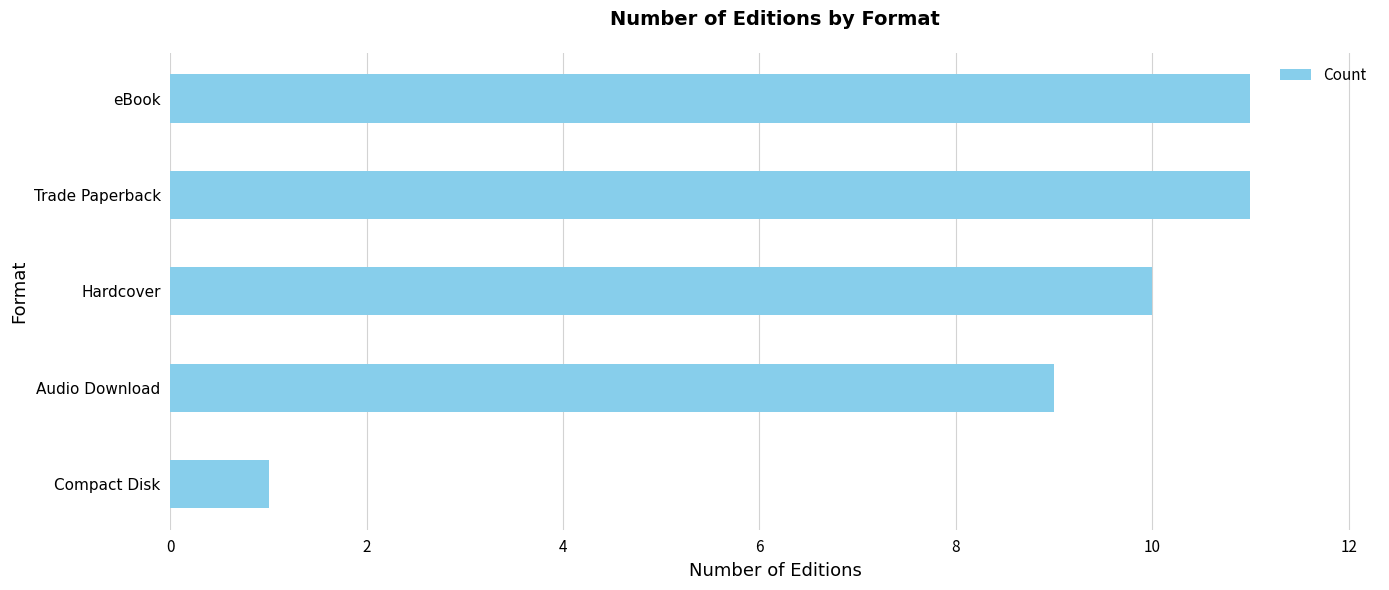

How many values are between 9 and 11?

4